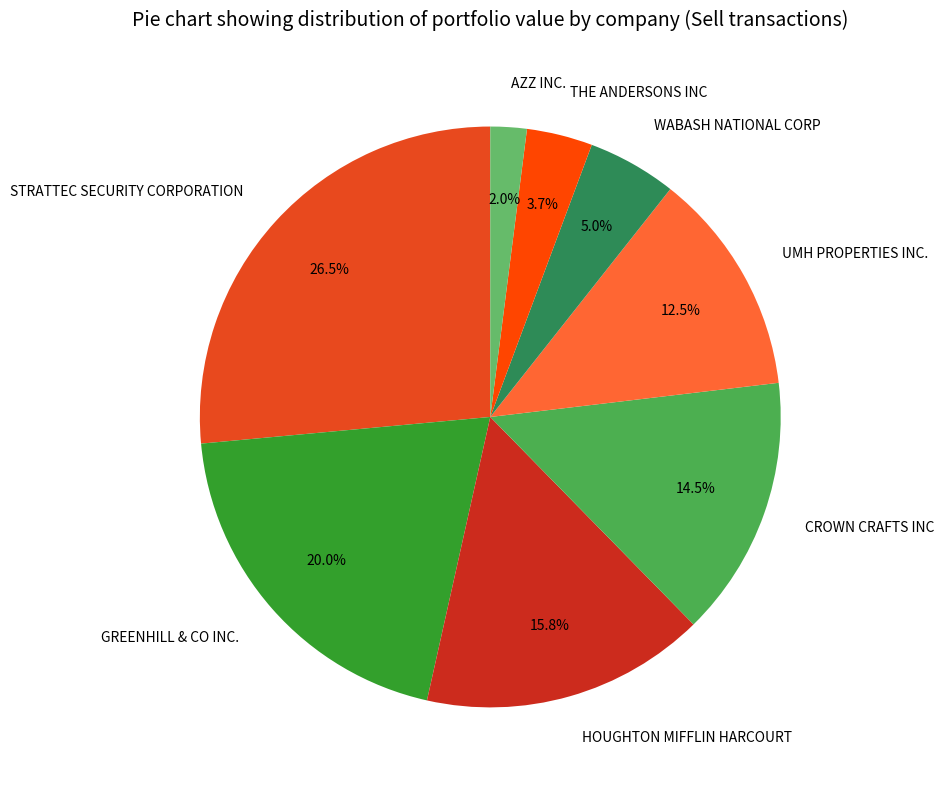

How many slices are in this pie chart?

8